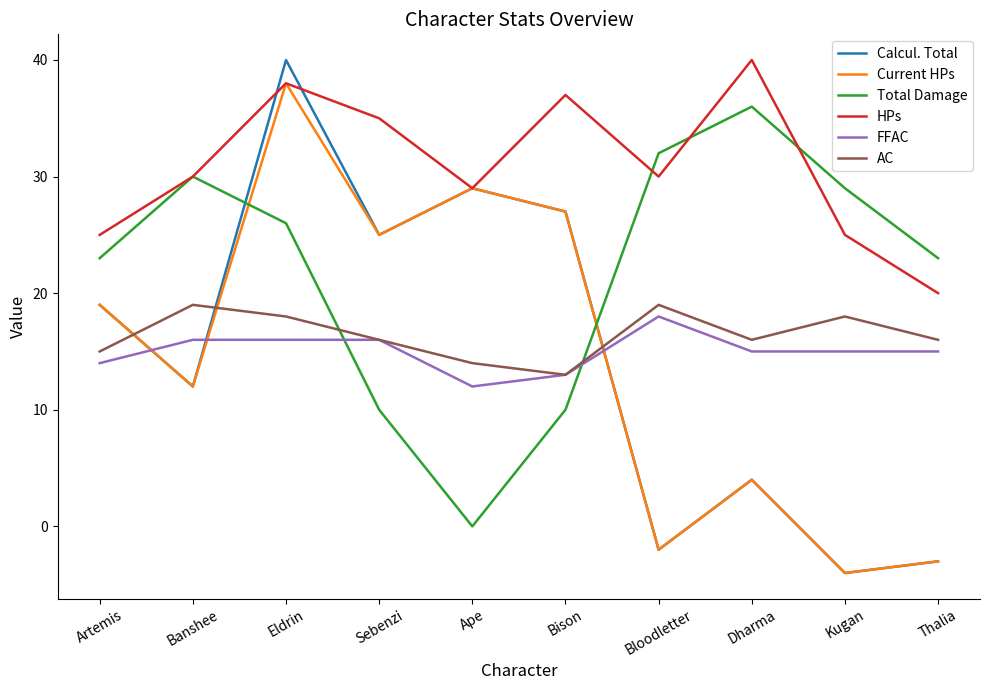

After their last crossing, which series has the higher values: Current HPs or FFAC?

FFAC